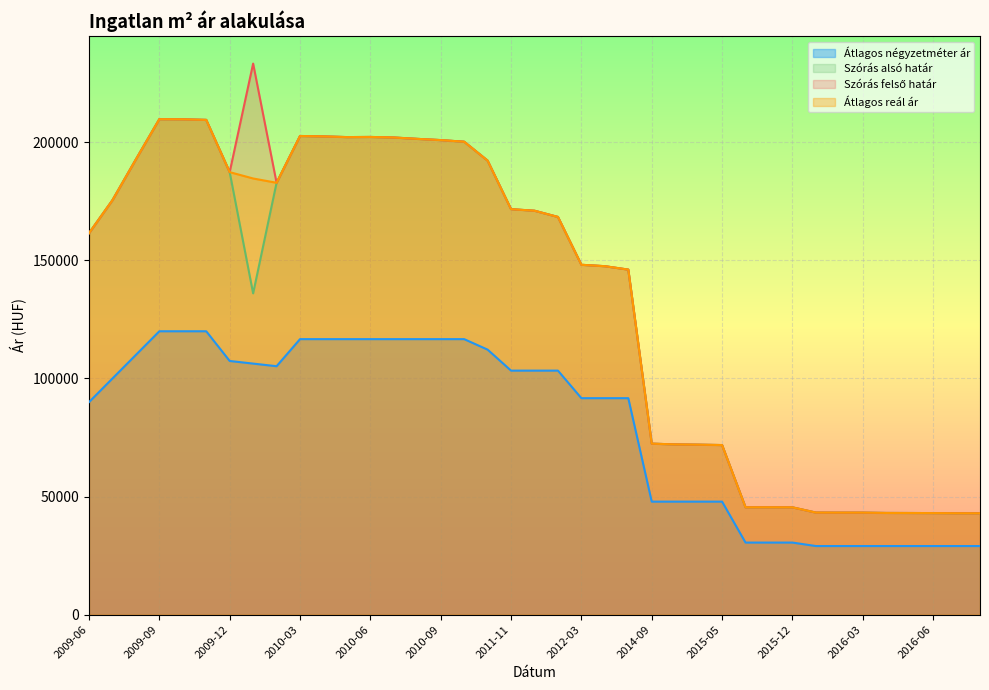

Which series has the widest spread of values?

Szórás felső határ